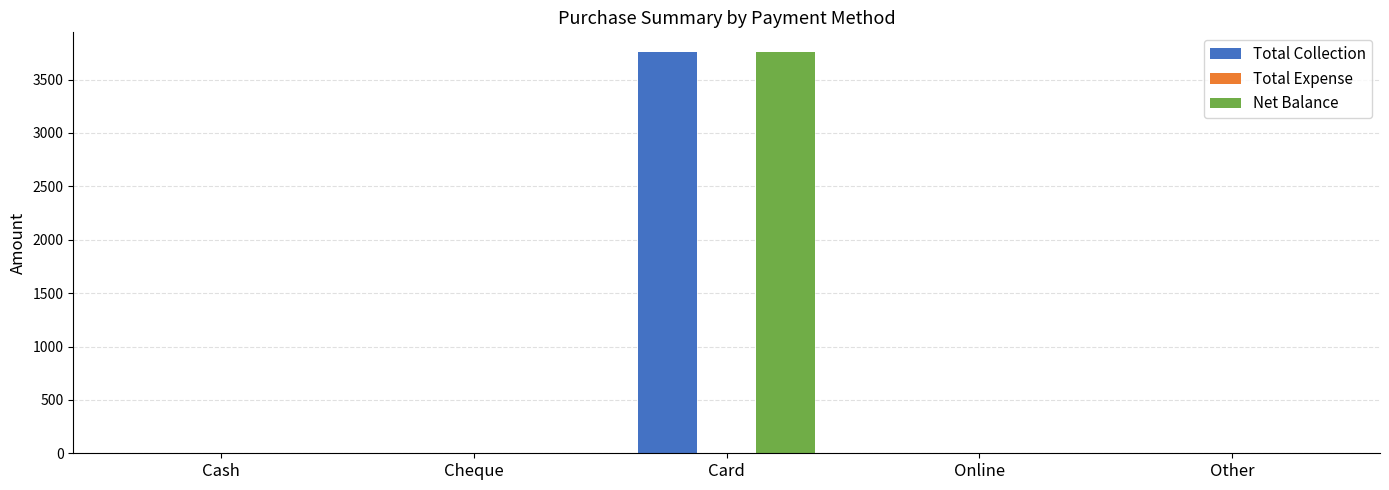

At which label does Total Collection reach its peak?

Card